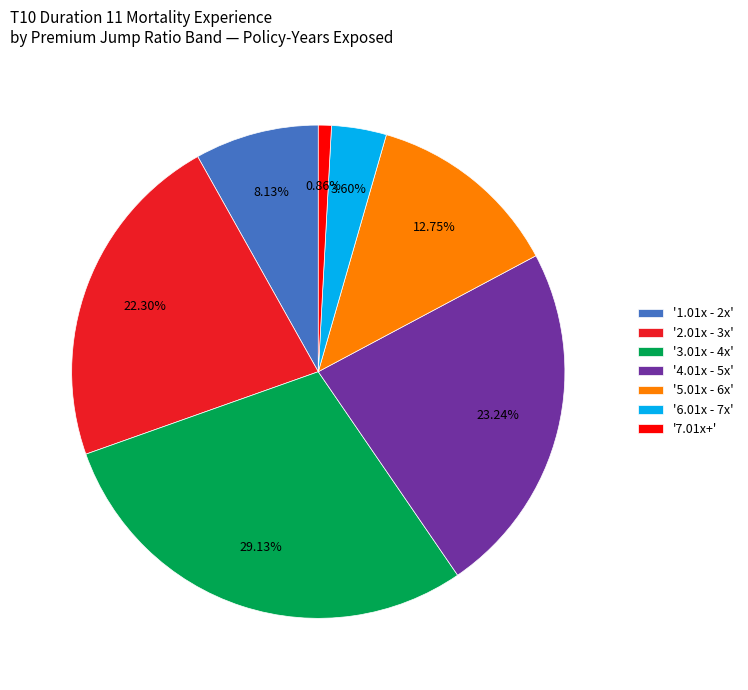

Rank the categories by value from lowest to highest.

'7.01x+', '6.01x - 7x', '1.01x - 2x', '5.01x - 6x', '2.01x - 3x', '4.01x - 5x', '3.01x - 4x'